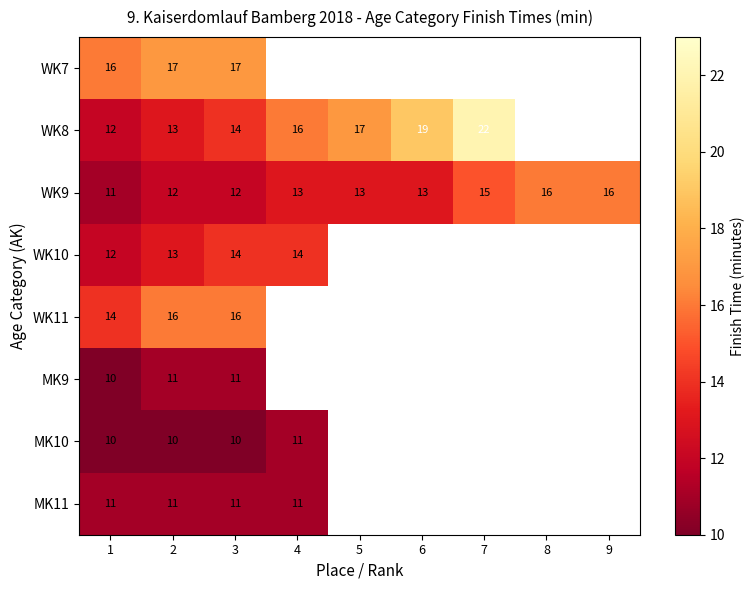

How many WK9 values are between 12 and 15?

6